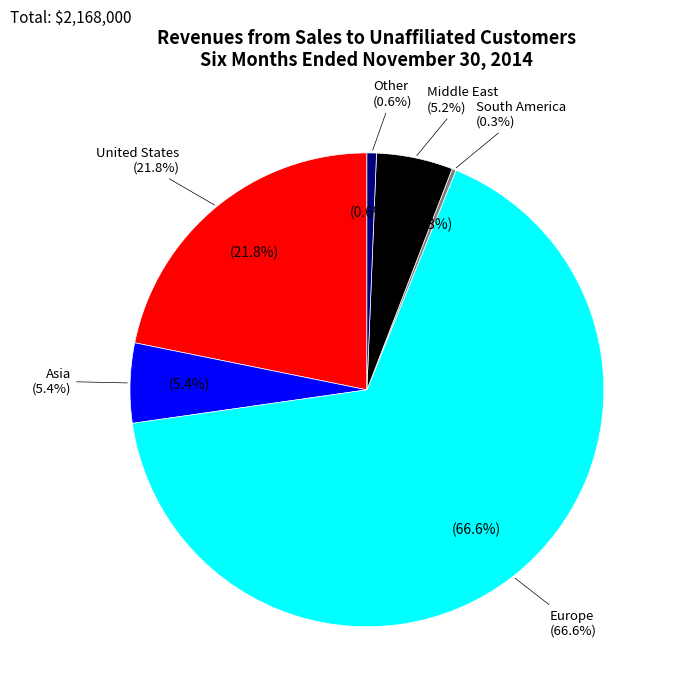

How many segments does this pie chart have?

6